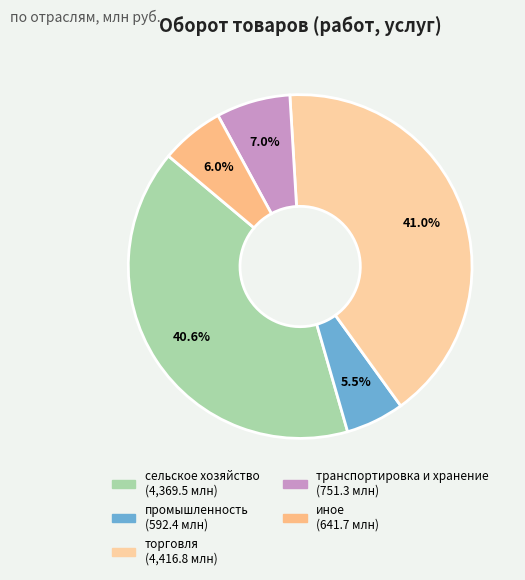

How many segments does this pie chart have?

5